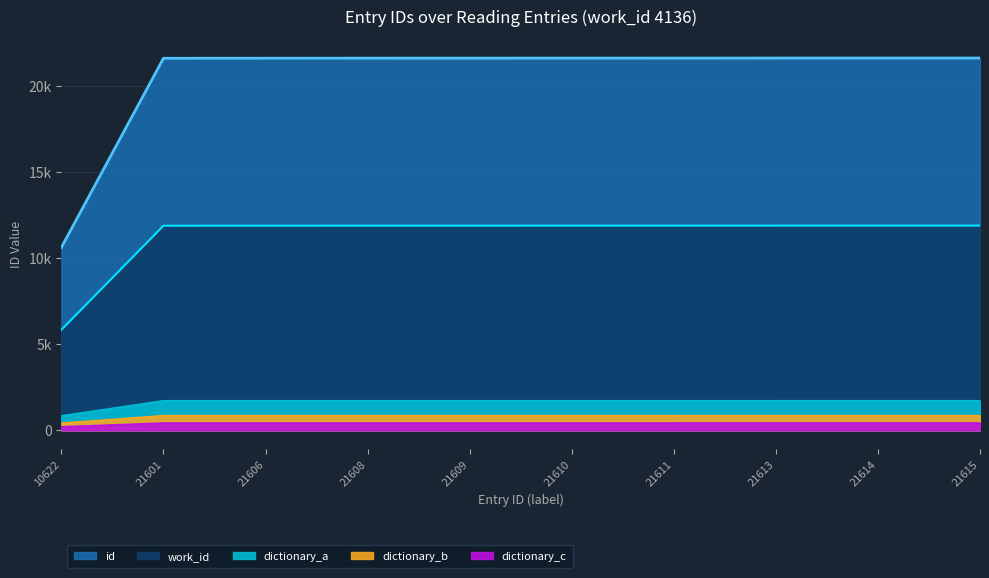

Which category has the lowest value across all series?

10622